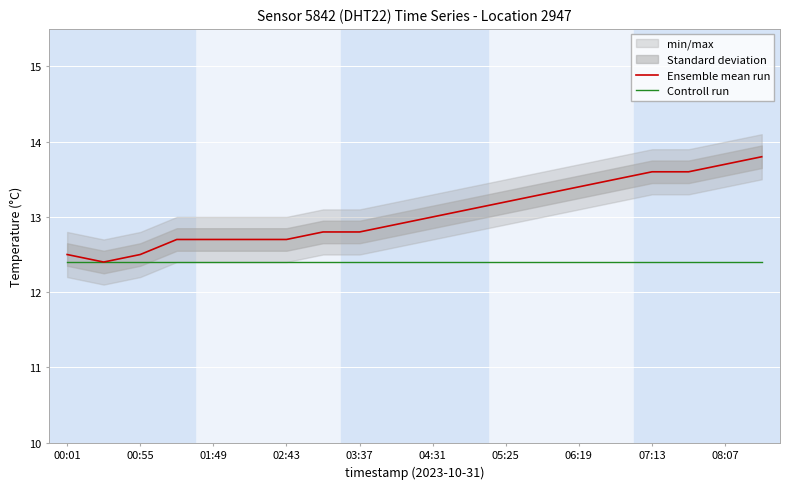

True or false: Ensemble mean run and Controll run intersect in this chart.

False